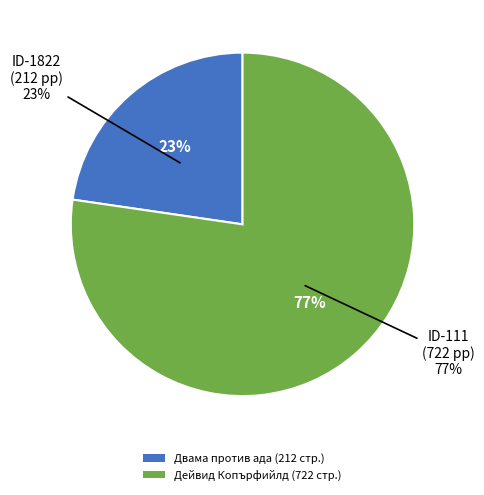

To the nearest percent, what percentage of the pie is 1822?

23%